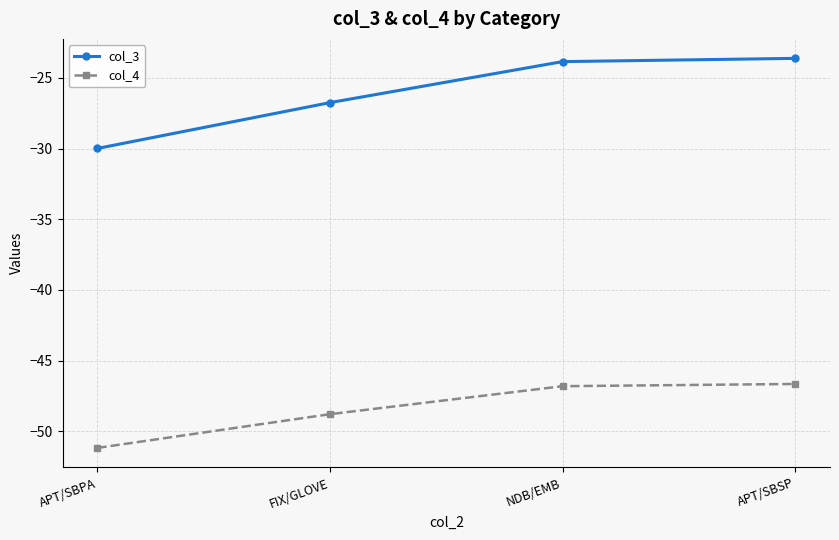

What is the label of the 4th point from the left?

APT/SBSP